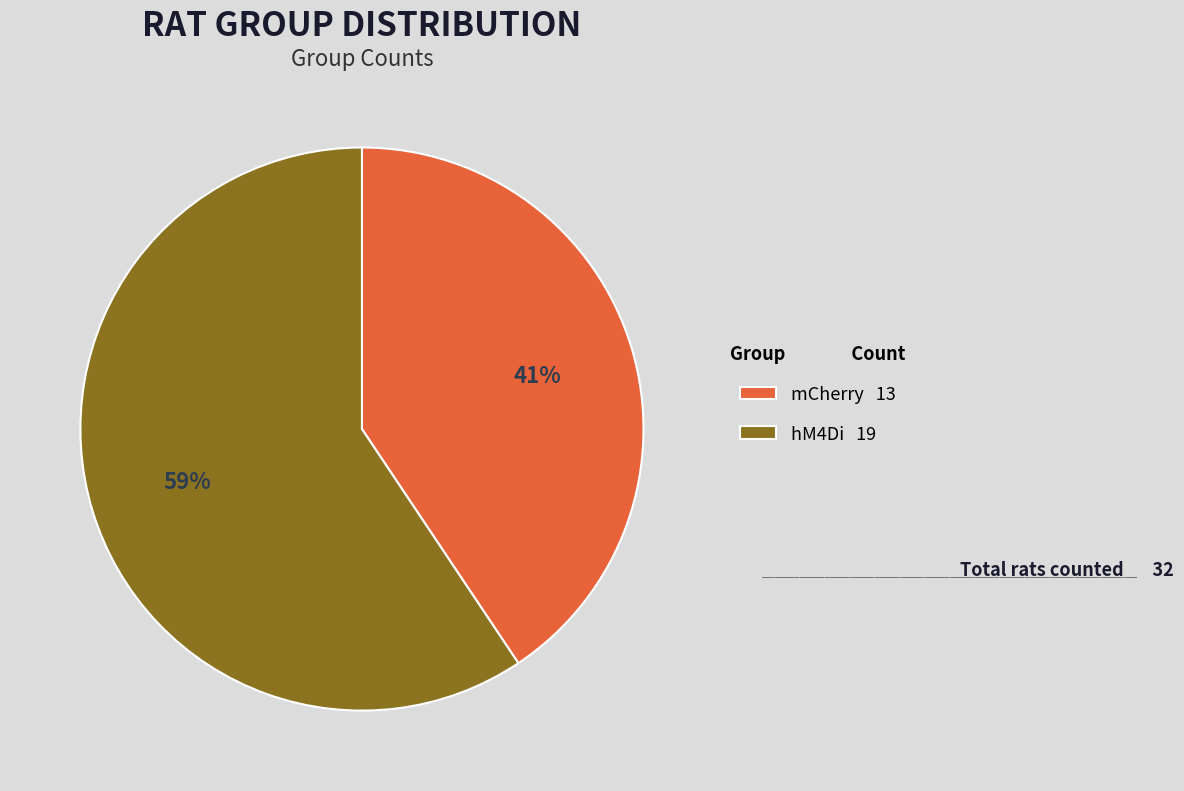

To the nearest percent, what is the combined percentage of mCherry and hM4Di?

100%